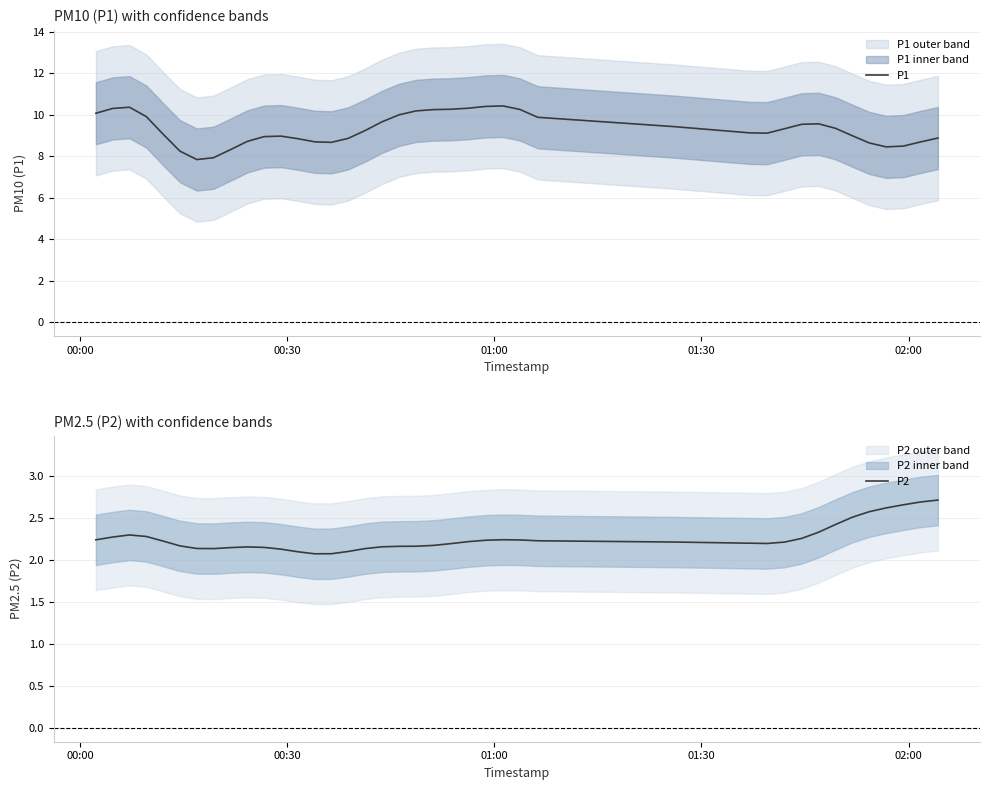

How many P2 values are between 2 and 3?

40